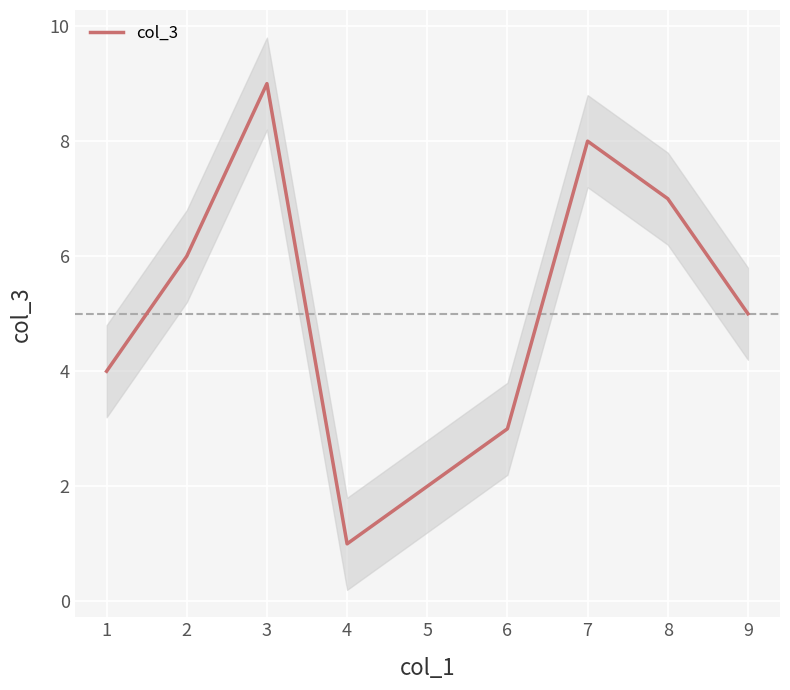

True or false: the data shows 2 at 8.

False